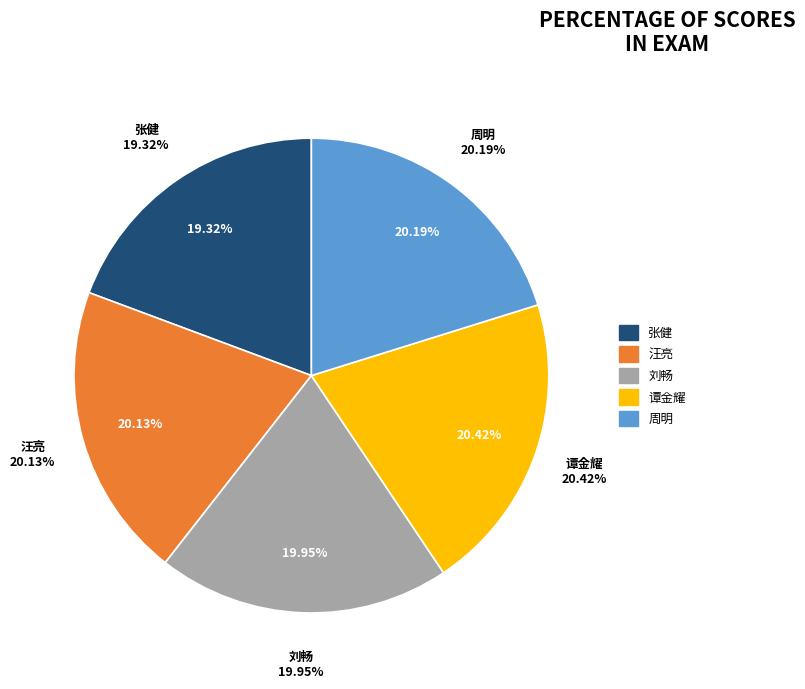

Does 周明 account for over 50% of the chart?

No